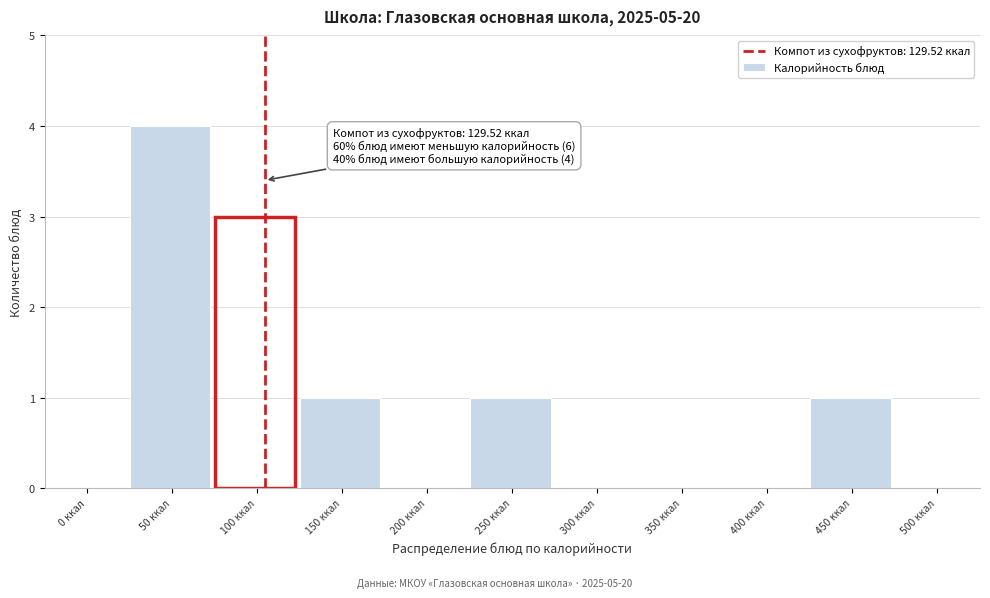

Reading left to right, transcribe all the data shown in this chart.

0 ккал=0	50 ккал=4	100 ккал=3	150 ккал=1	200 ккал=0	250 ккал=1	300 ккал=0	350 ккал=0	400 ккал=0	450 ккал=1	500 ккал=0